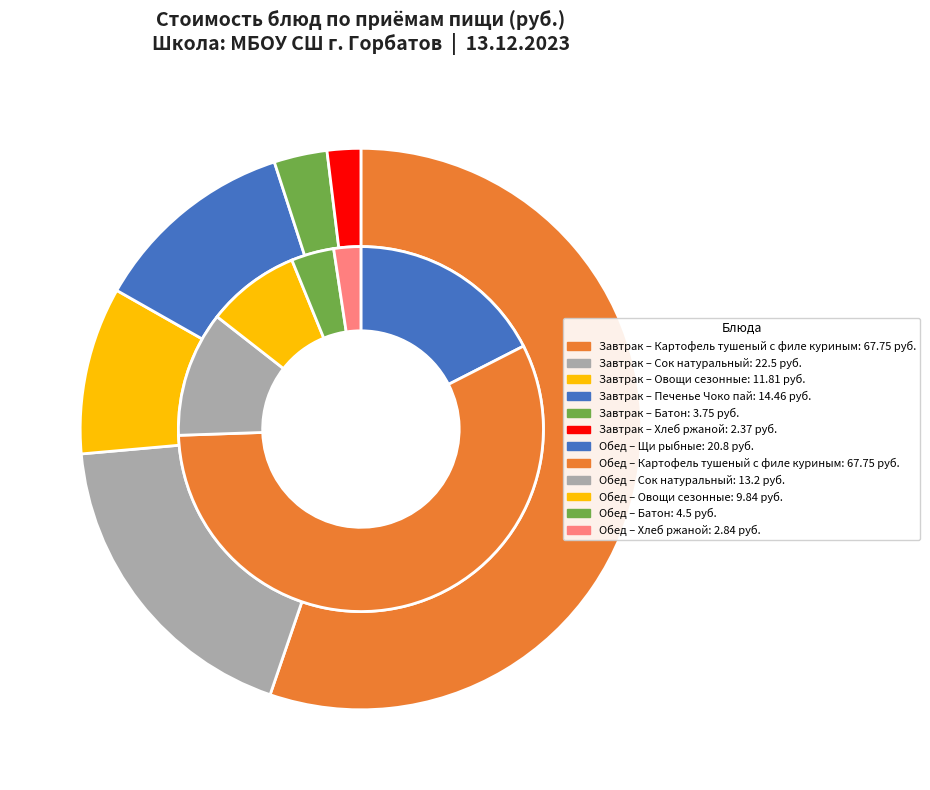

What is the smallest slice in the pie chart?

Хлеб ржаной (Завтрак)